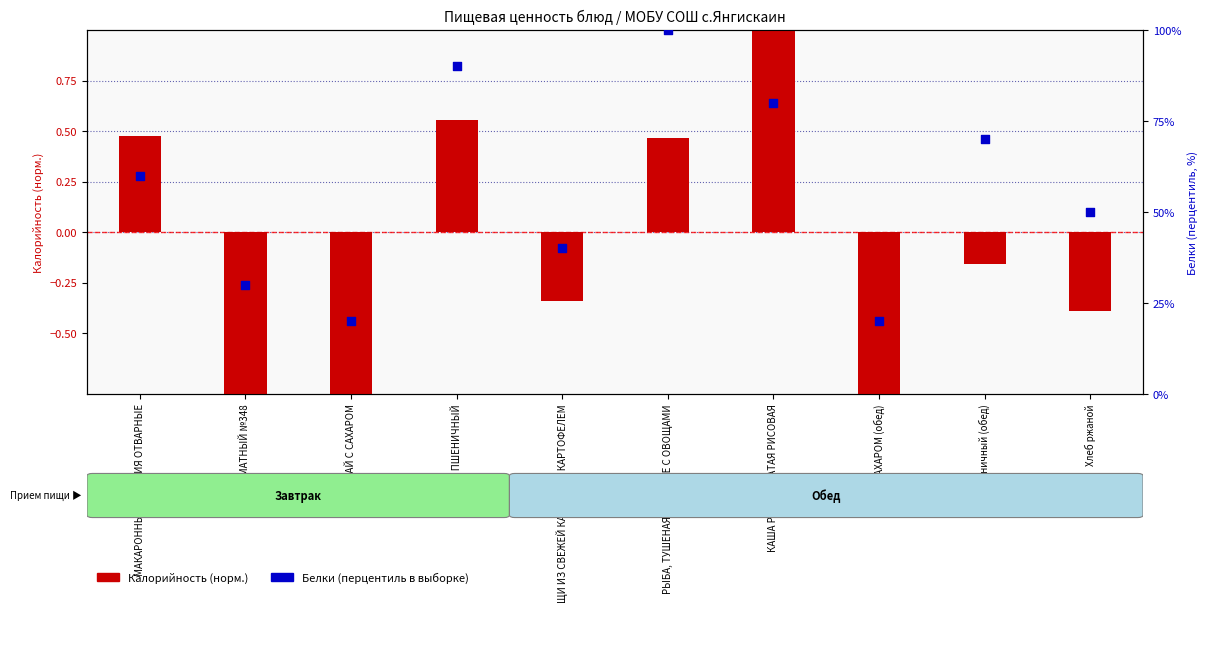

Which series reaches the minimum Y coordinate?

Калорийность (норм.)